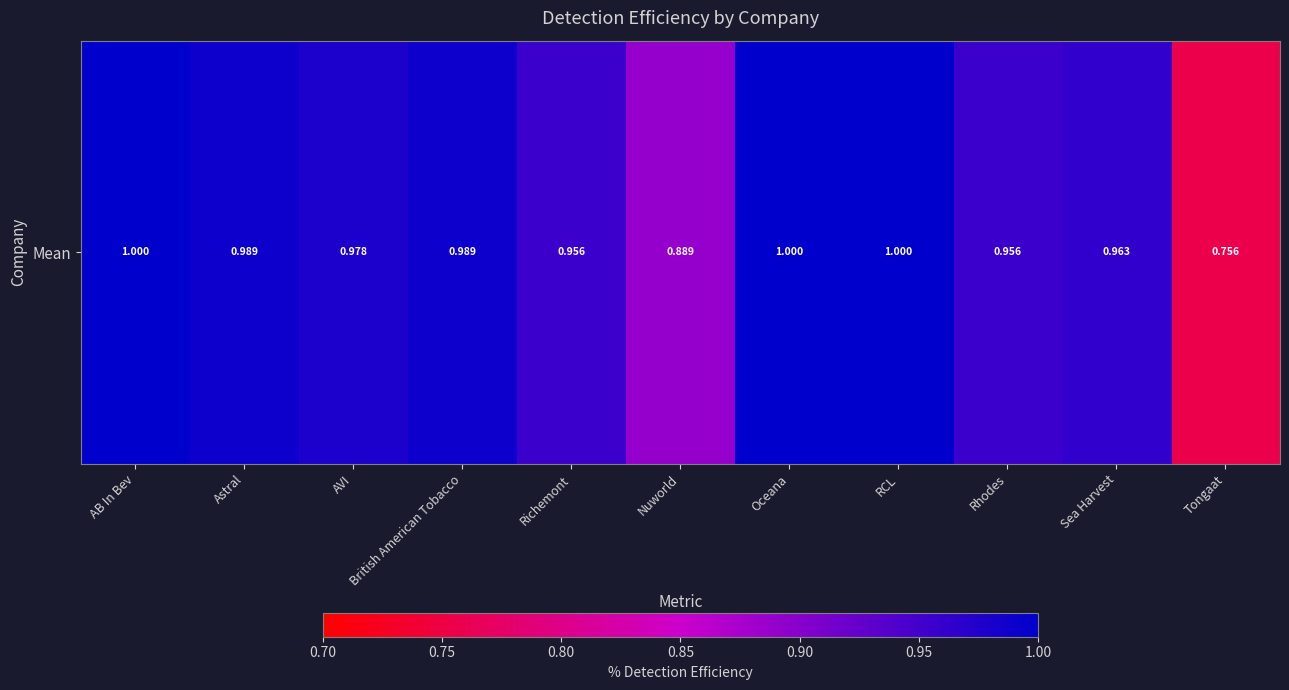

What is the smallest value displayed?

0.8